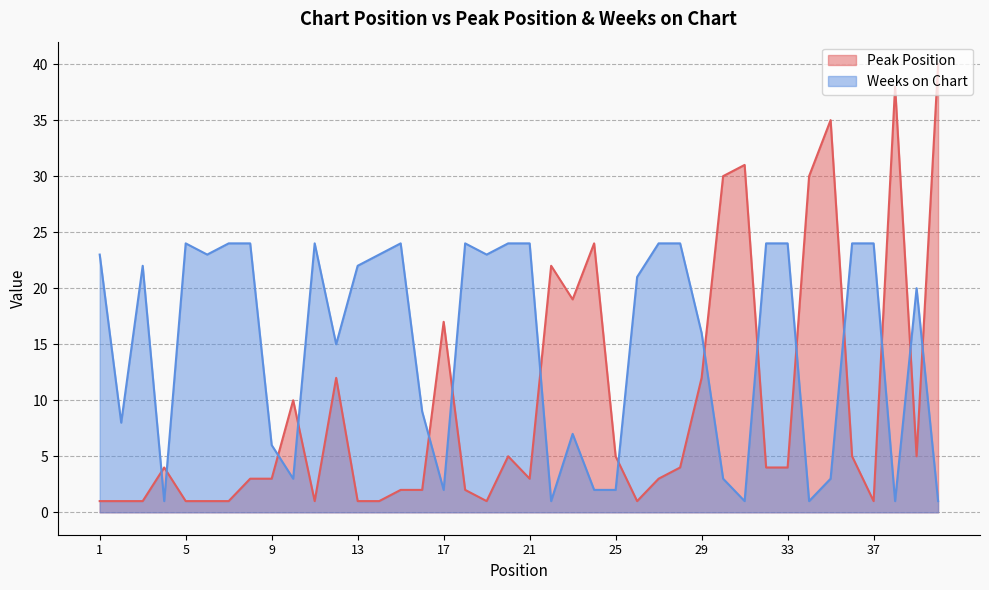

How many times do Weeks on Chart and Peak Position cross each other?

15